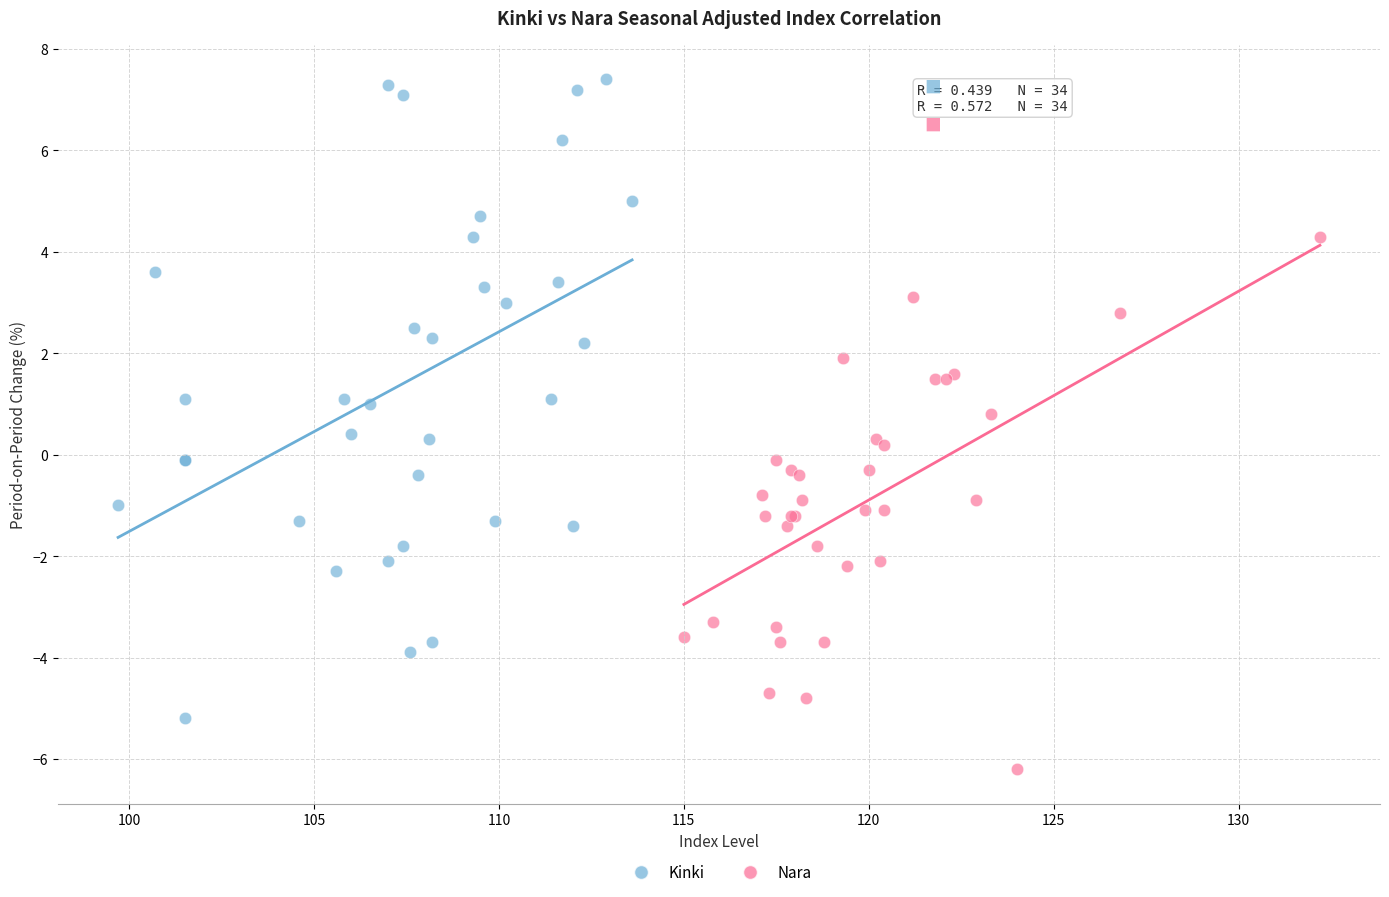

Which series reaches the maximum Y coordinate?

Kinki